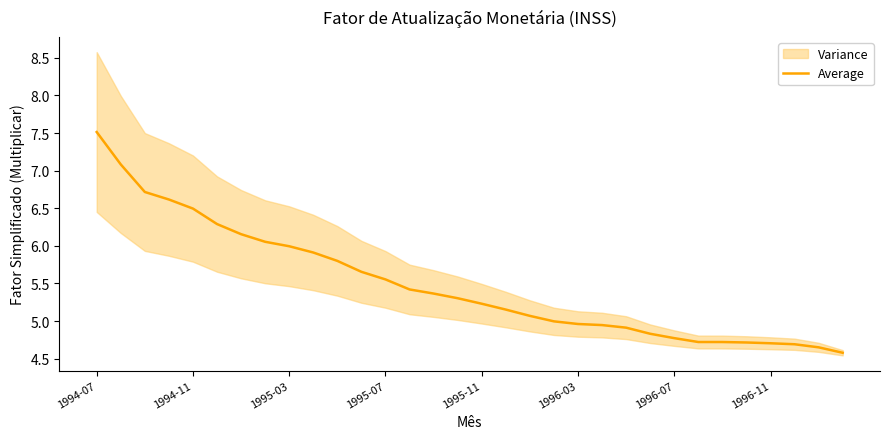

The Average series shows 8.9 at 1995-03. True or false?

False